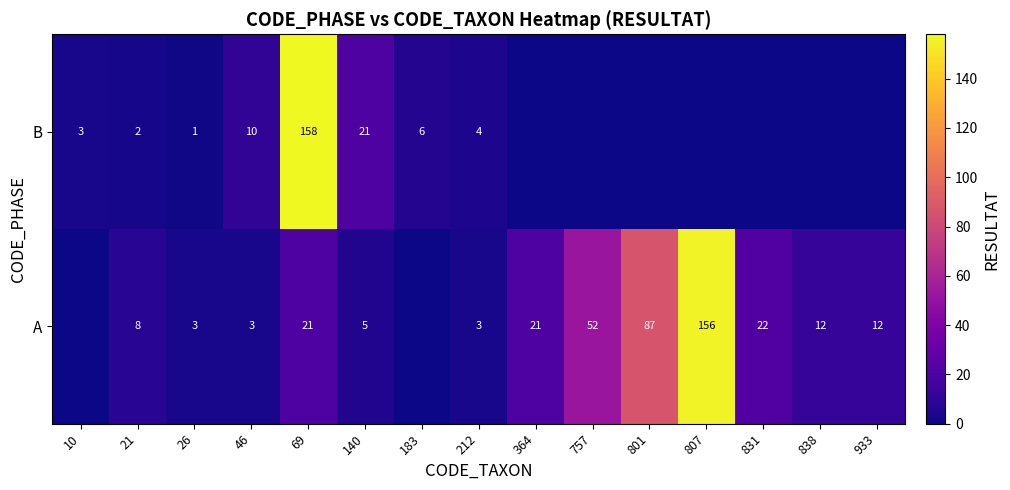

What is the difference between the B values at 183 and 140?

15